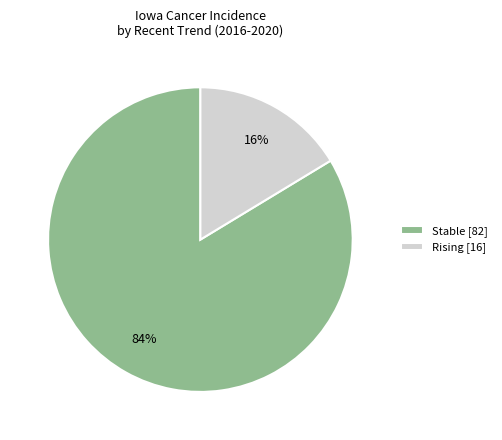

Between Stable [82] and Rising [16], which is larger?

Stable [82]